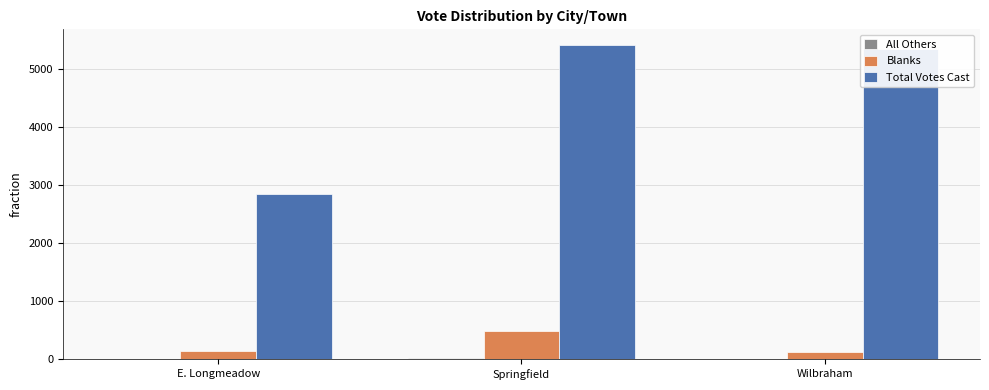

Is it true that Total Votes Cast equals 5405 at Springfield?

True